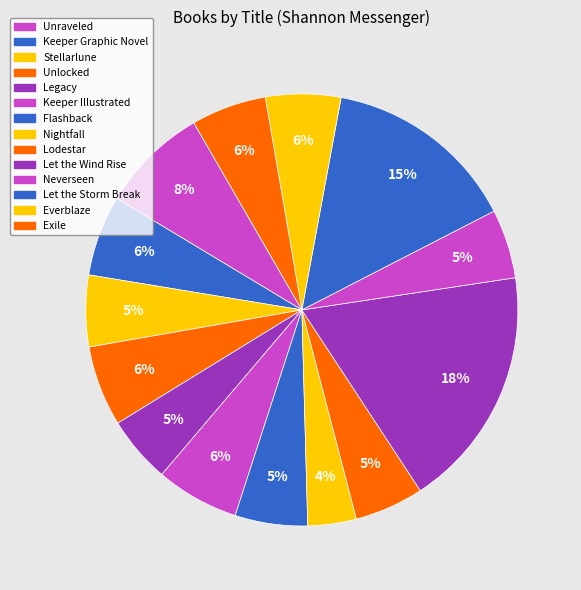

What is the smallest slice in the pie chart?

Nightfall